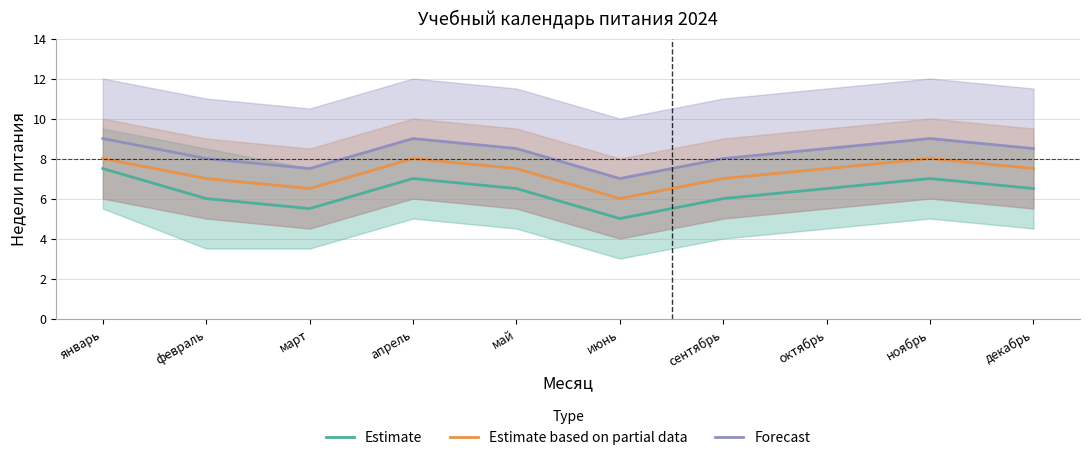

What is the highest value of the Estimate series?

7.5